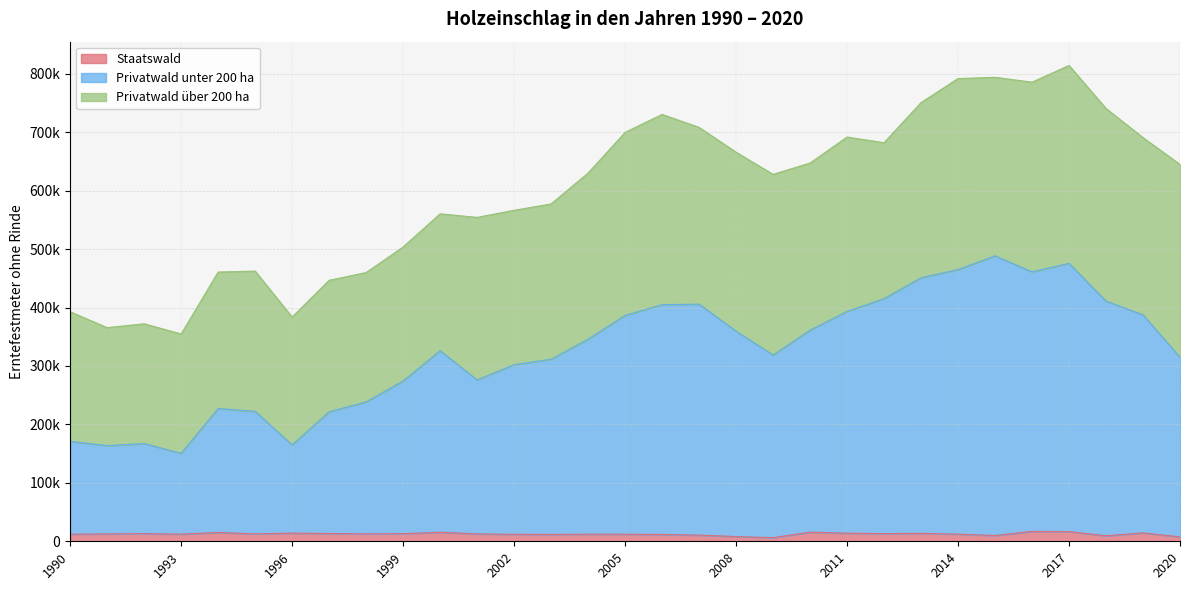

Where is the first local minimum for Privatwald unter 200 ha?

1991